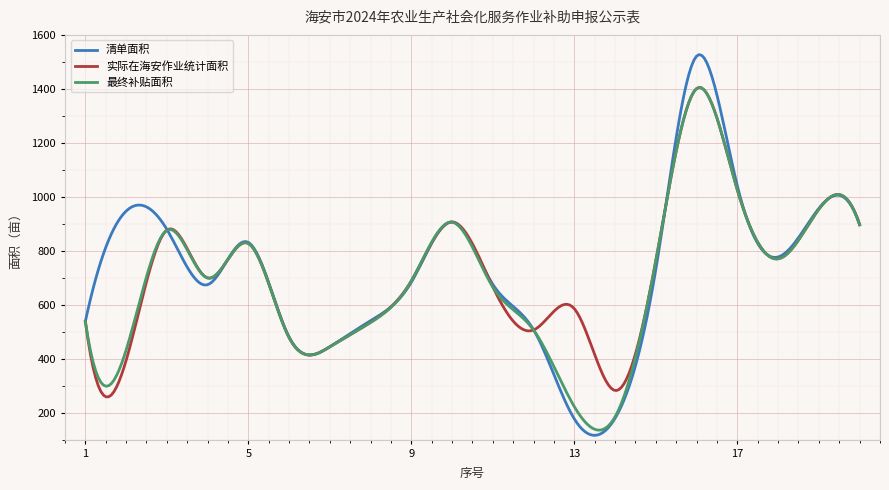

Which series has the widest spread of values?

清单面积